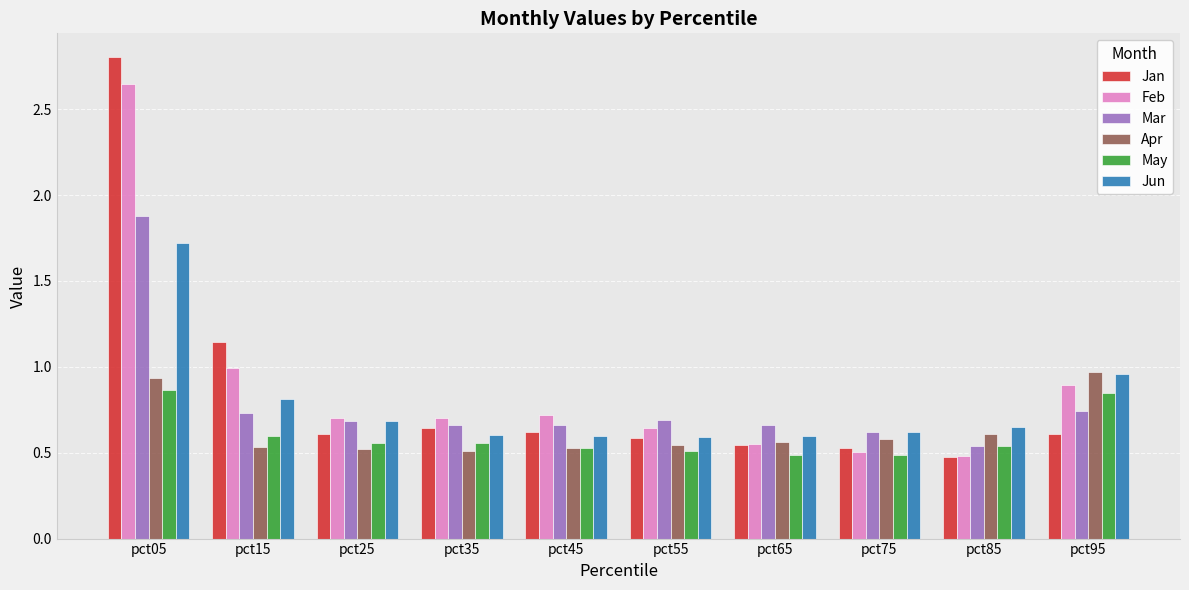

Are the bars grouped side by side (vs. stacked)?

Yes